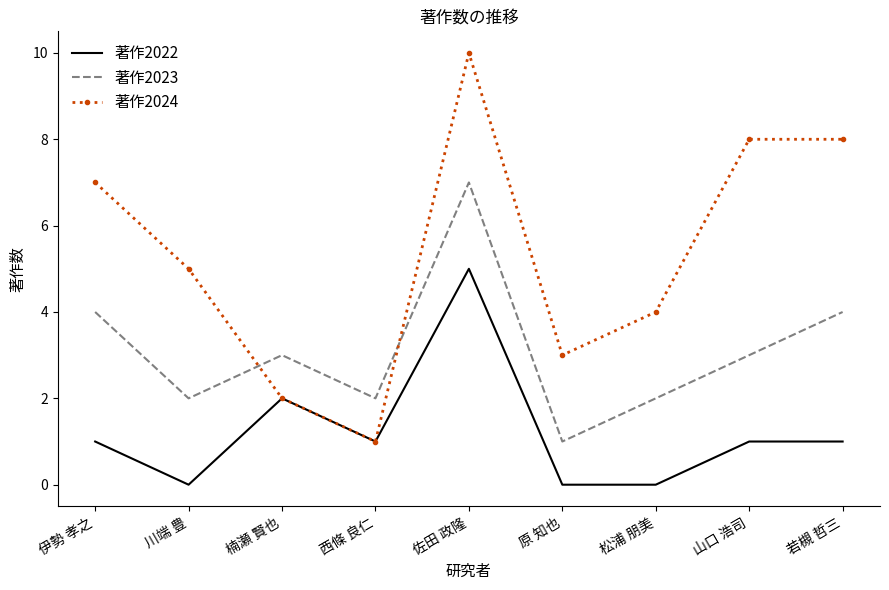

At which category is the sum across all series the highest?

佐田 政隆